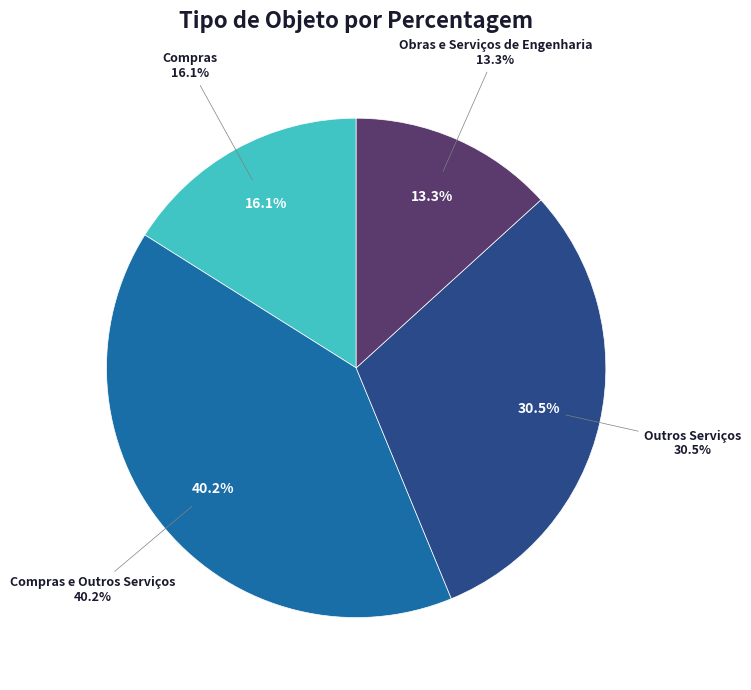

To the nearest percent, what portion does Obras e Serviços de Engenharia represent?

13%